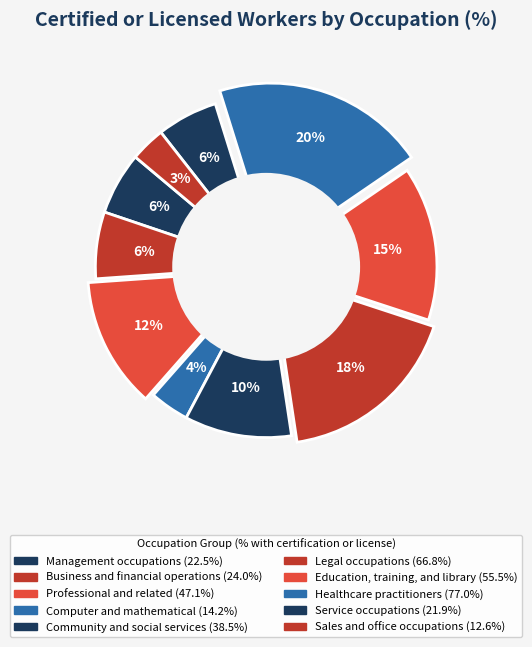

Count the number of slices in the pie.

10